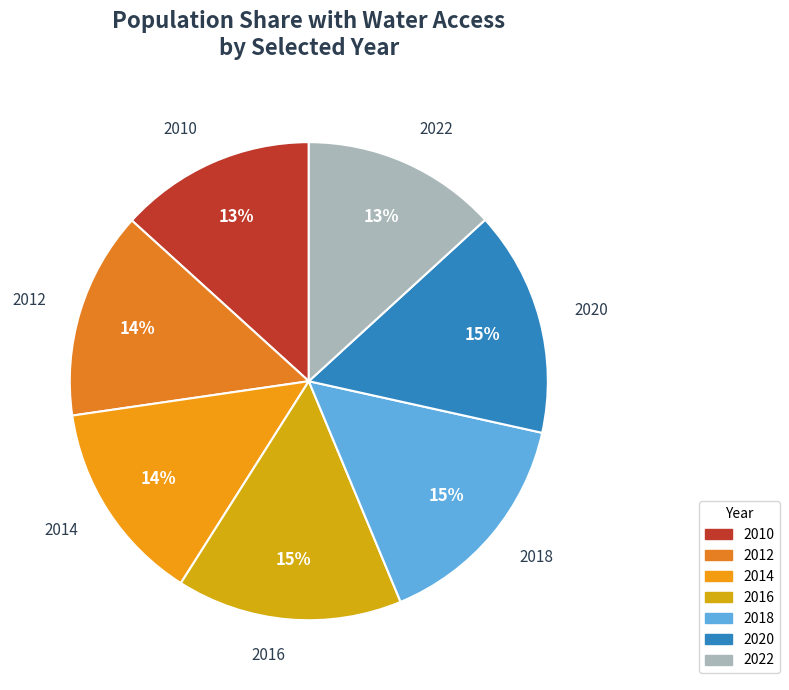

Count the number of slices in the pie.

7